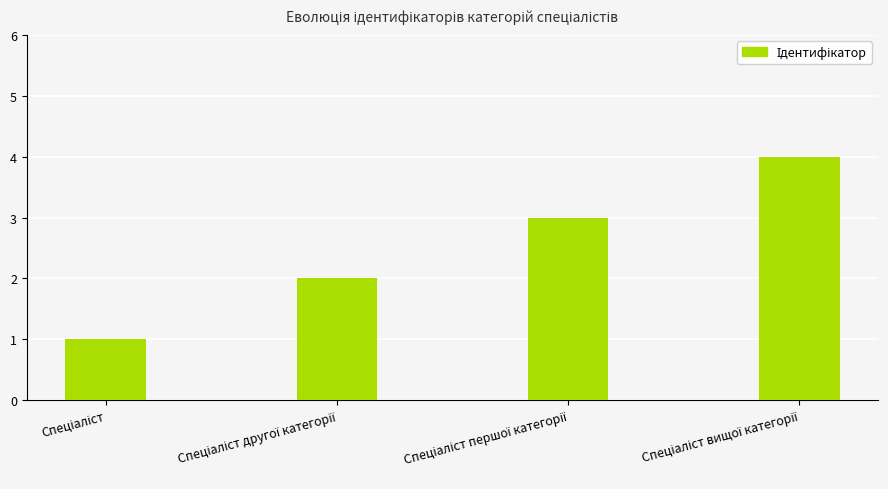

What is the sum of all values?

10